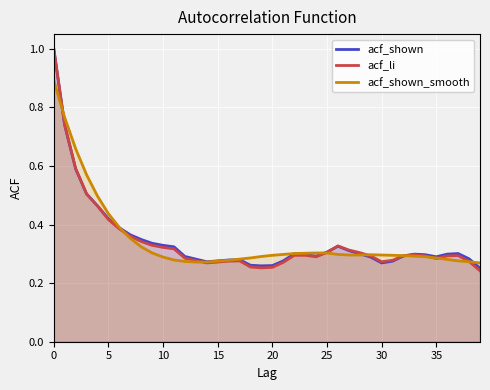

What is the approximate value of acf_shown_smooth at 32?

0.3